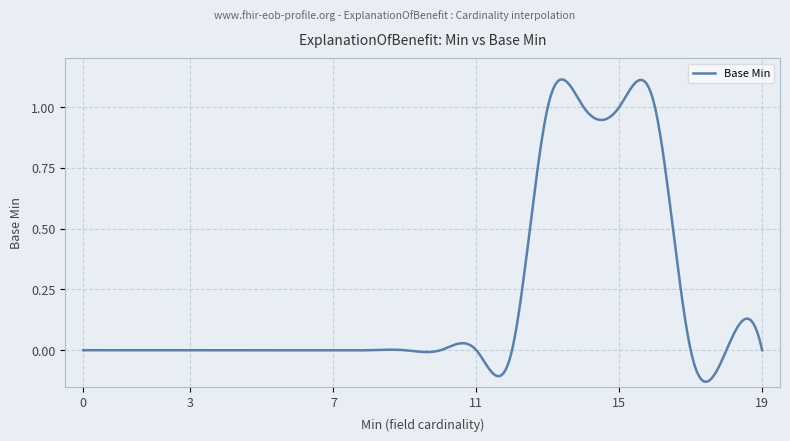

What is the difference between the second highest and second lowest values?

1.2